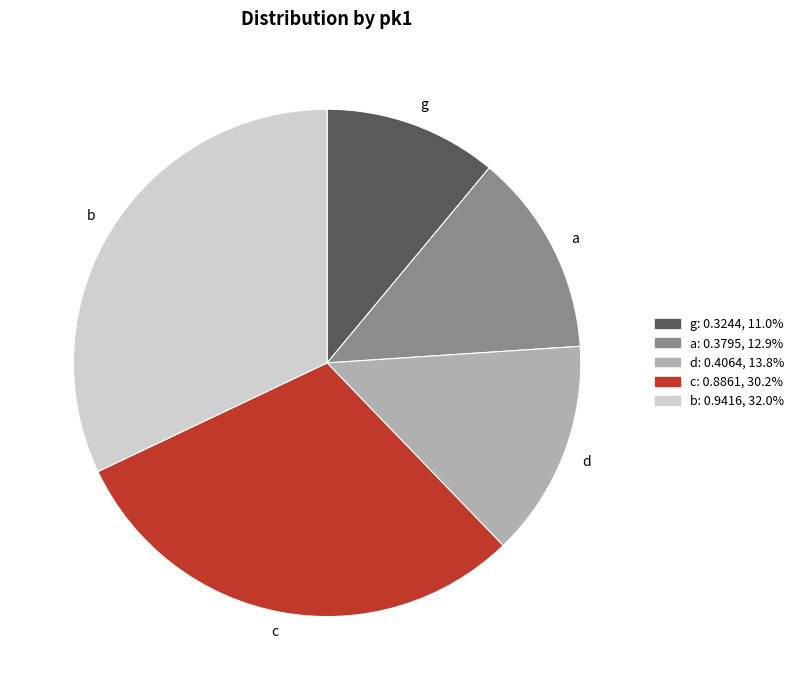

Between g and a, which is larger?

a